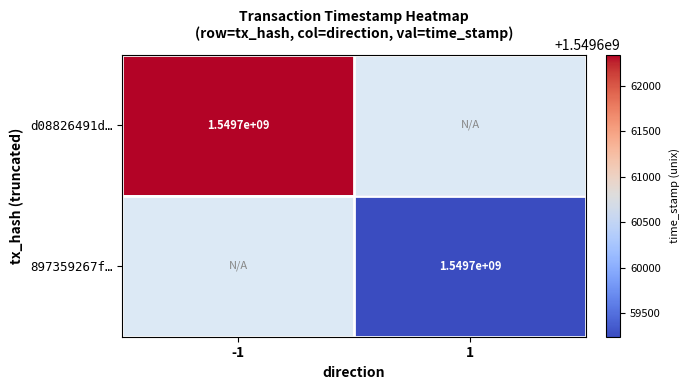

Which category has the highest value across all series?

-1